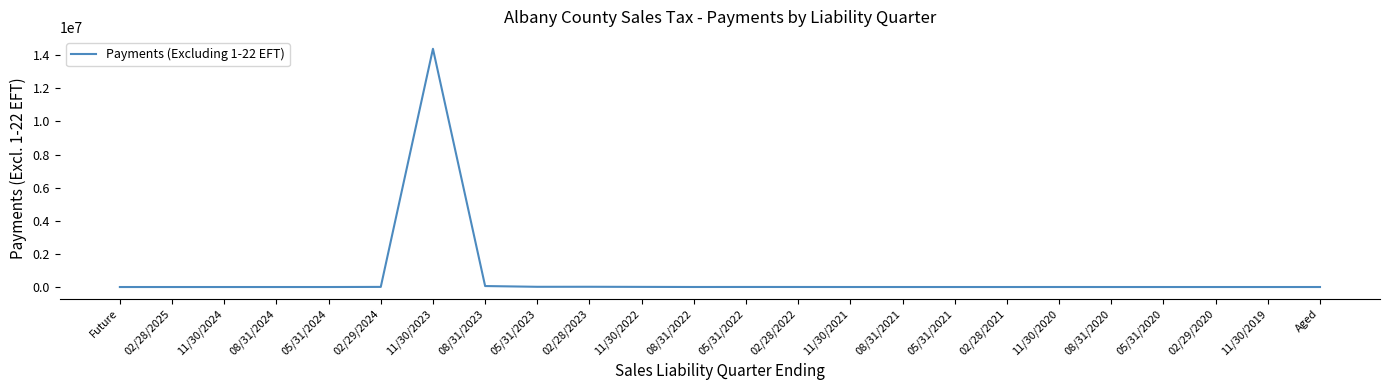

Is this an area chart (filled region under the line)?

No